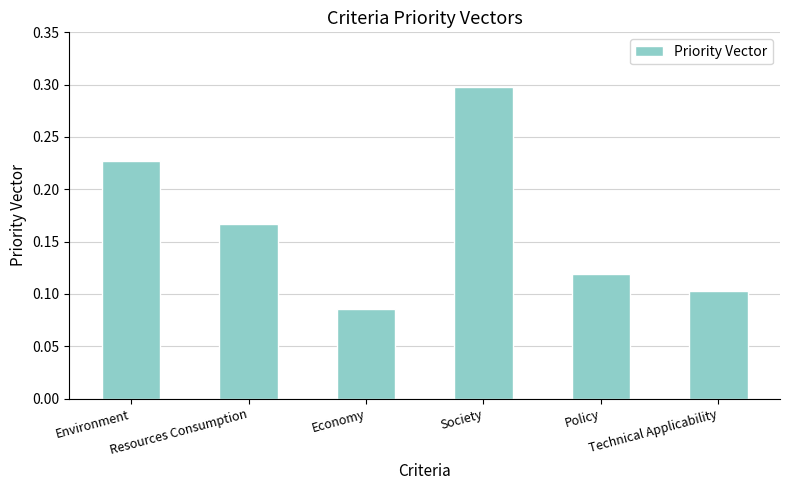

What is the greatest value displayed?

0.3